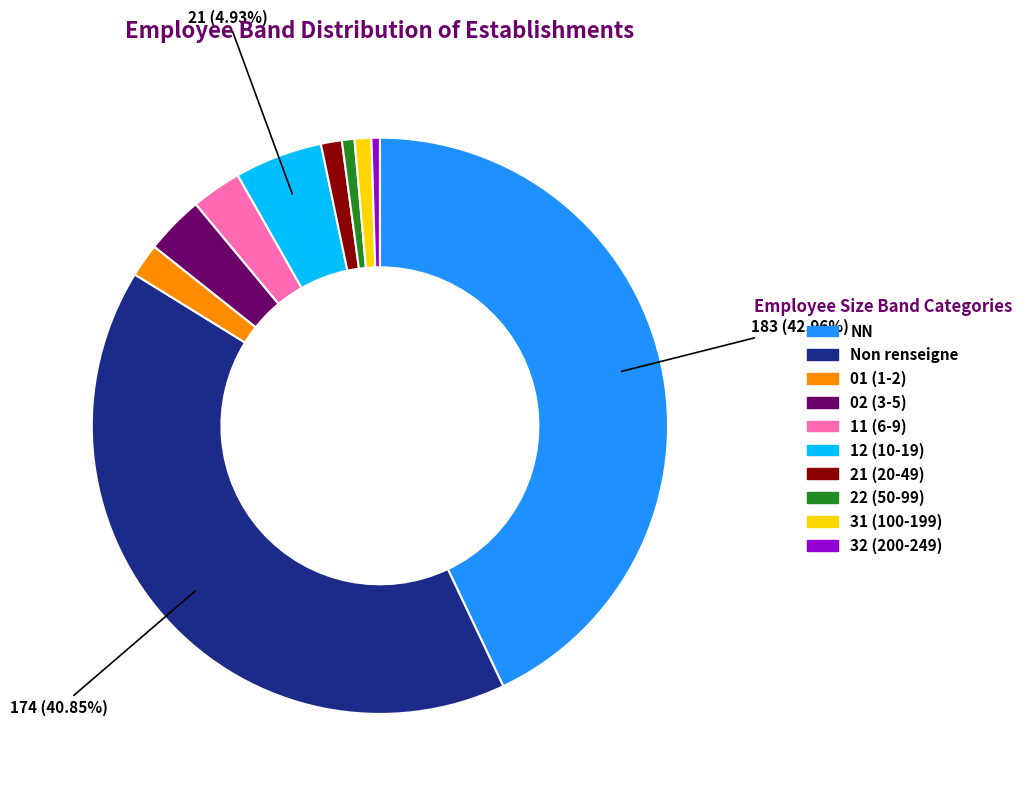

Is there any slice that represents more than half of the pie?

No